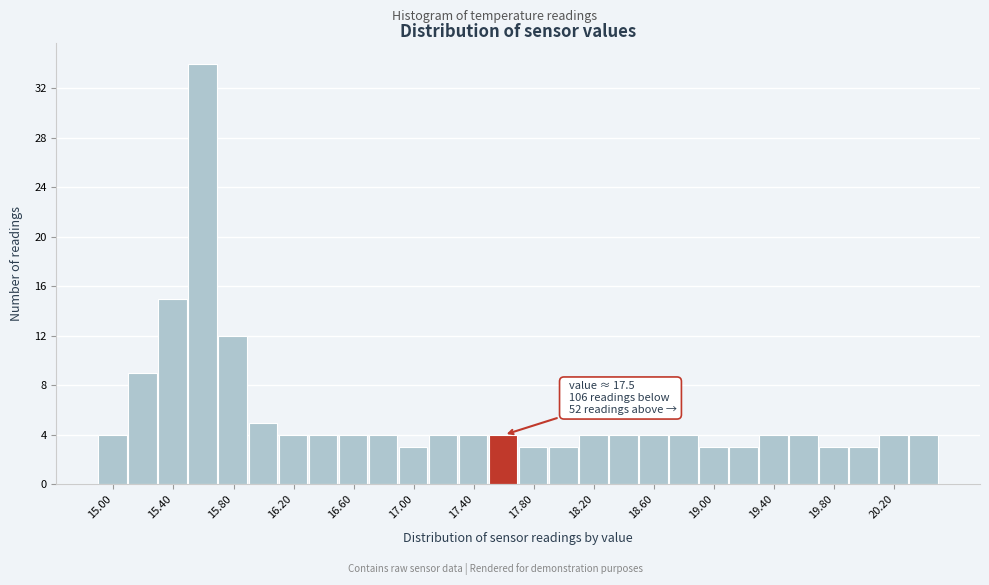

Over which range of the x-axis is the bar tallest?

15.5 to 15.7